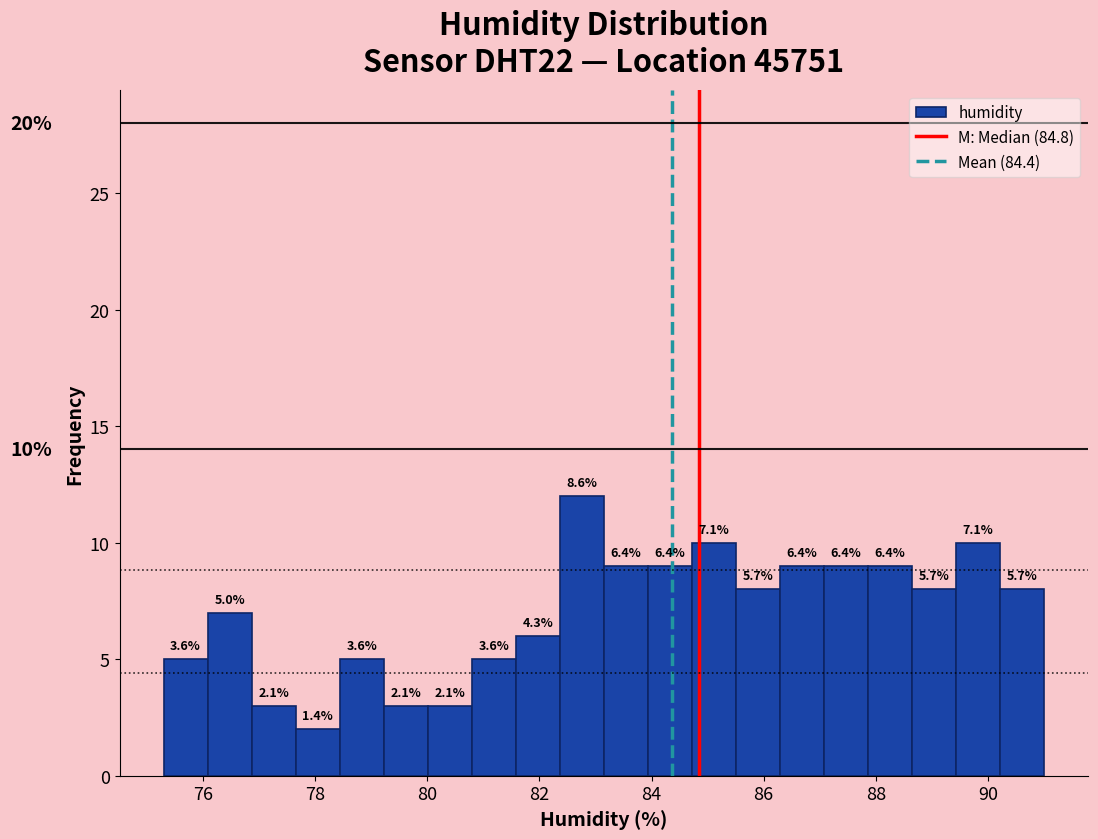

Around what value on the x-axis is the tallest bar? Give the approximate position of its centre, as read against the axis.

82.8